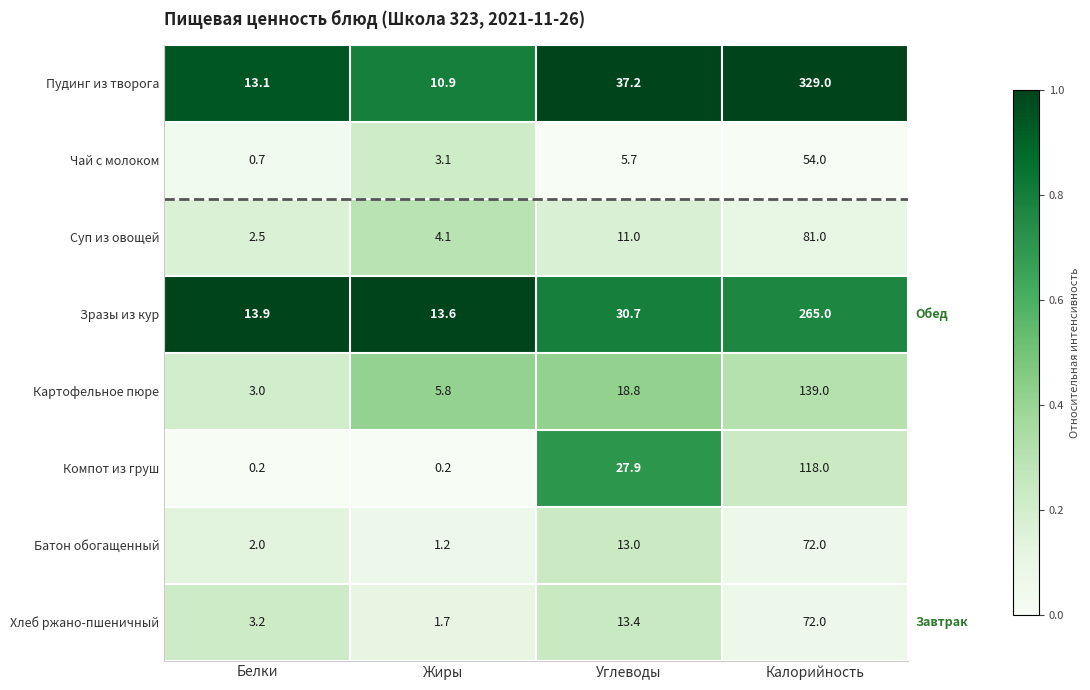

What is the sum of the Суп из овощей values at Углеводы and Белки?

13.5